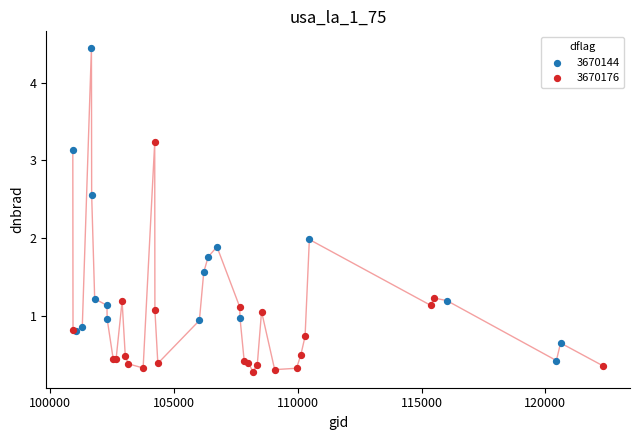

Which series has the widest spread of Y values?

3670144